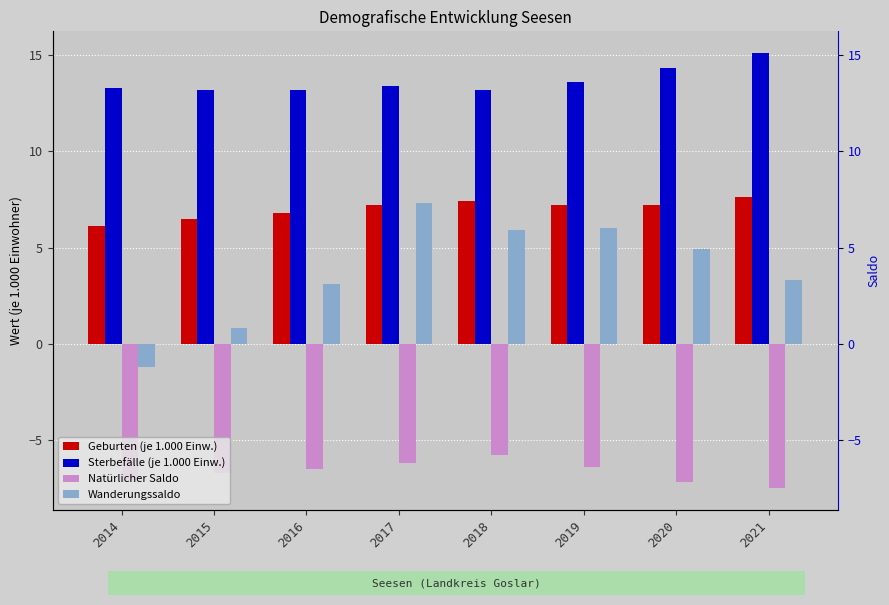

What is the difference between the Wanderungssaldo values at 2014 and 2021?

4.5